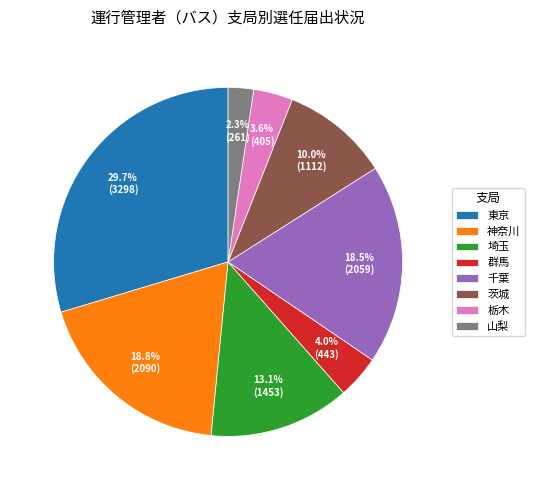

What is the ratio of the value at 埼玉 to the value at 茨城?

1.3